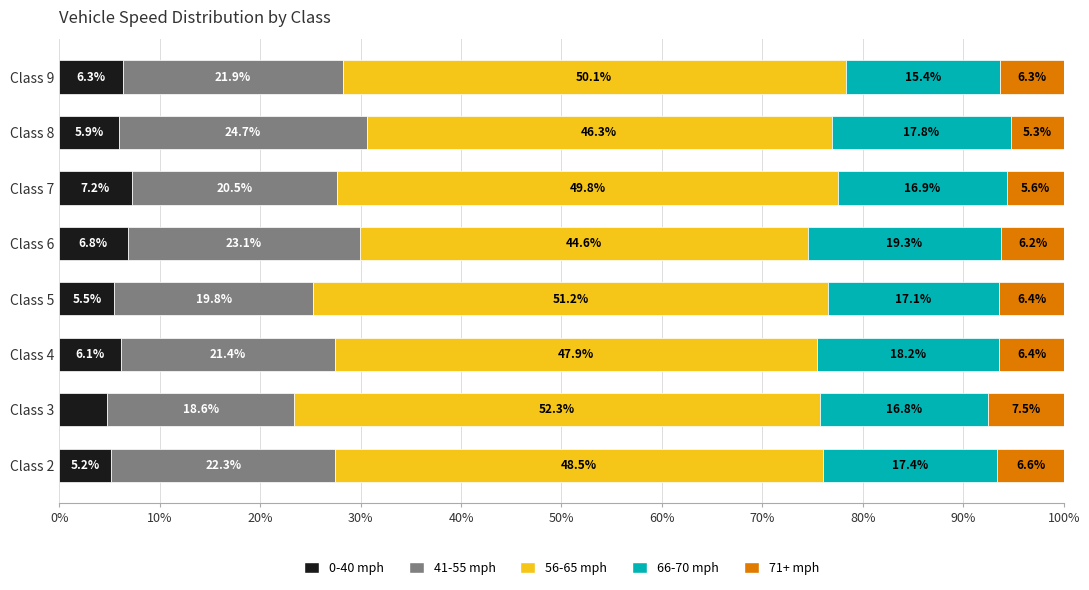

List the labels in order of 0-40 mph value, smallest first.

Class 3, Class 2, Class 5, Class 8, Class 4, Class 9, Class 6, Class 7